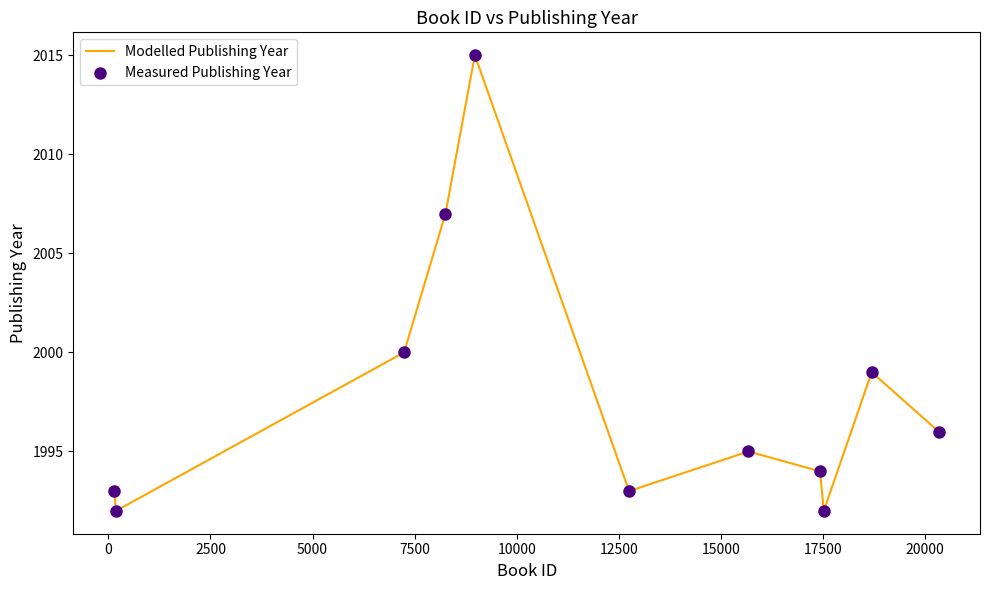

What is the difference between the maximum and minimum values?

23